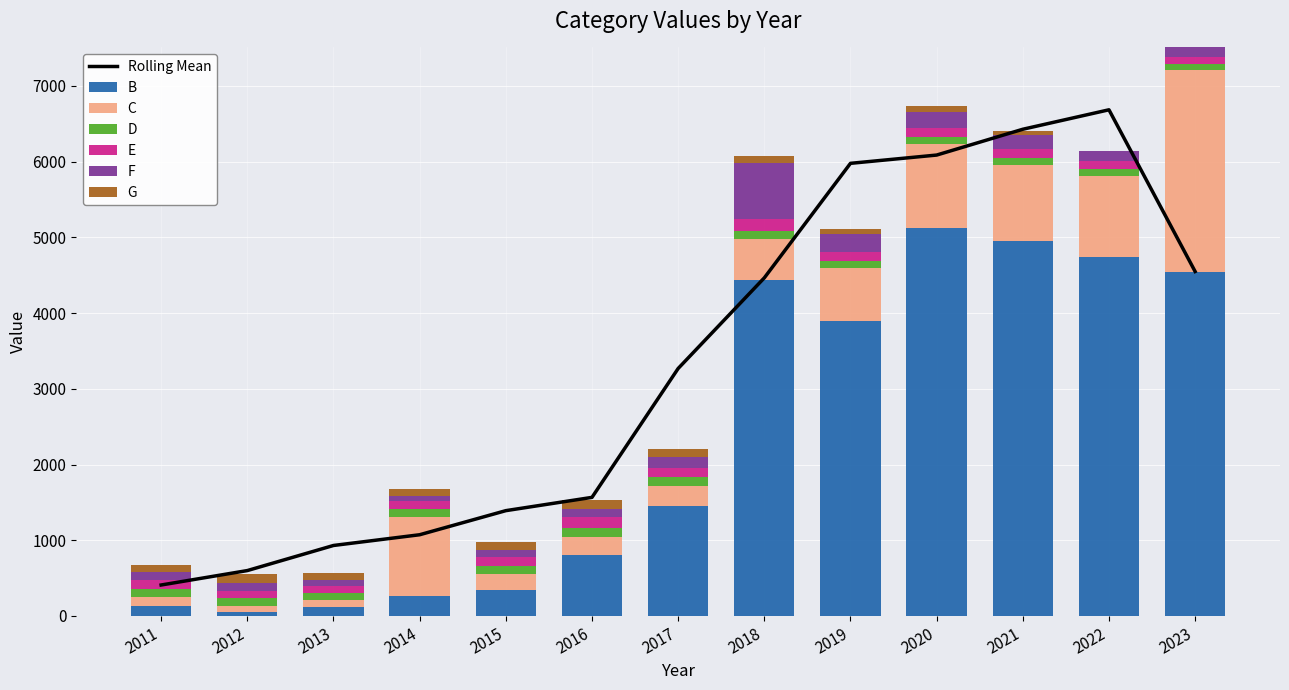

What is the difference between the second highest and second lowest values in the B series?

4831.9